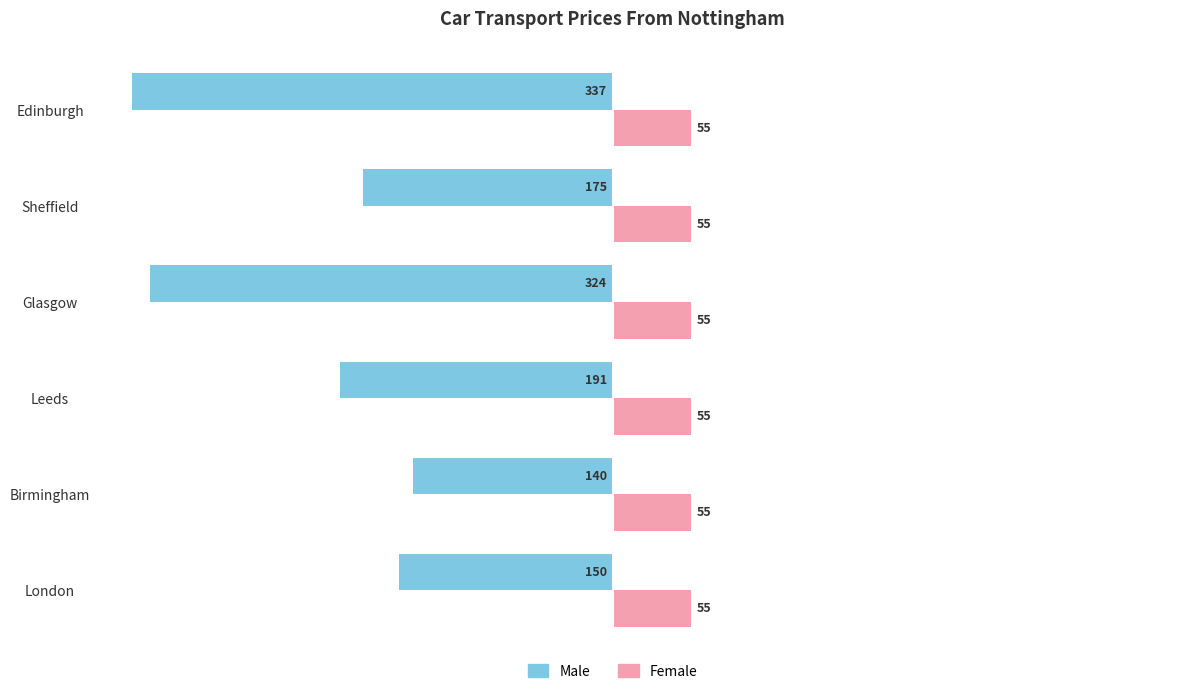

At which category is the sum across all series the highest?

Birmingham